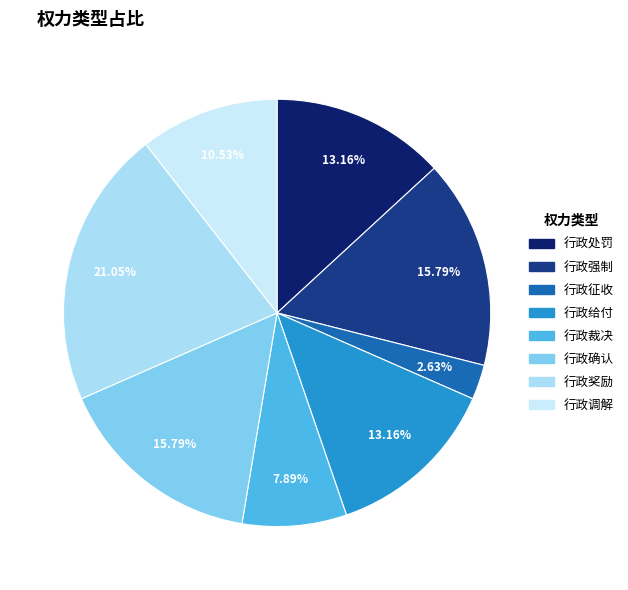

Which slice is the smallest?

行政征收